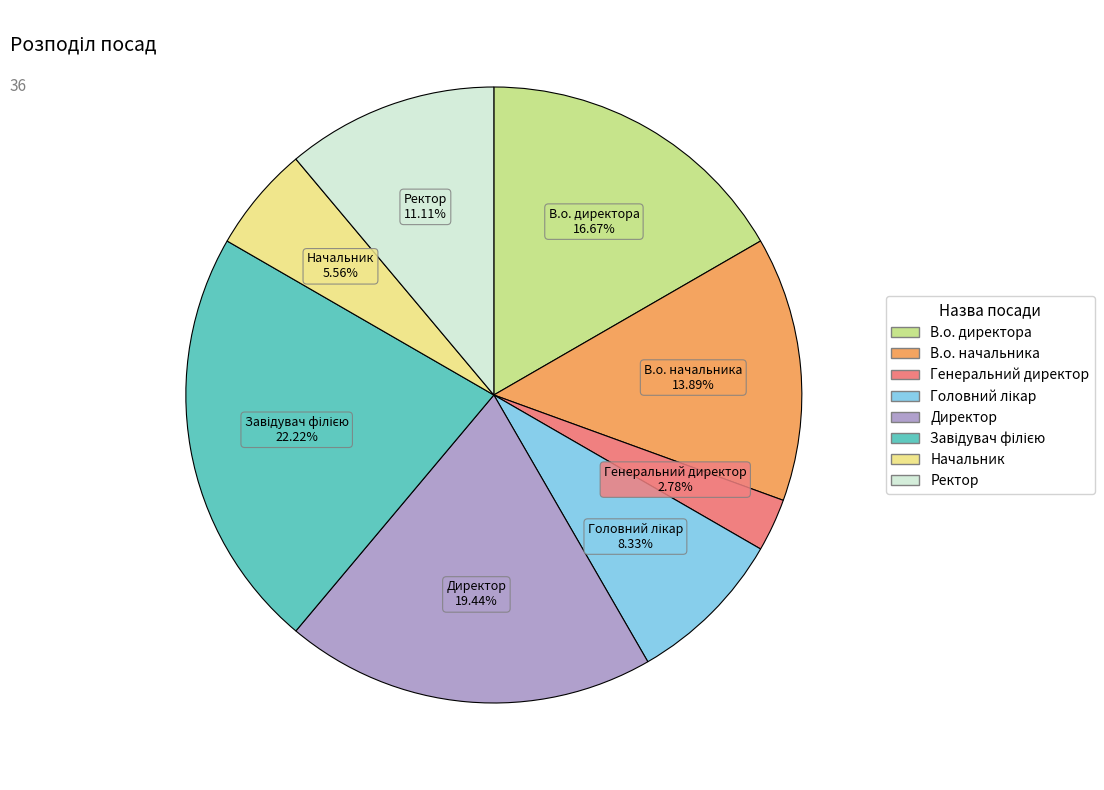

Approximately how many times larger is the value at Генеральний директор compared to Директор?

0.1